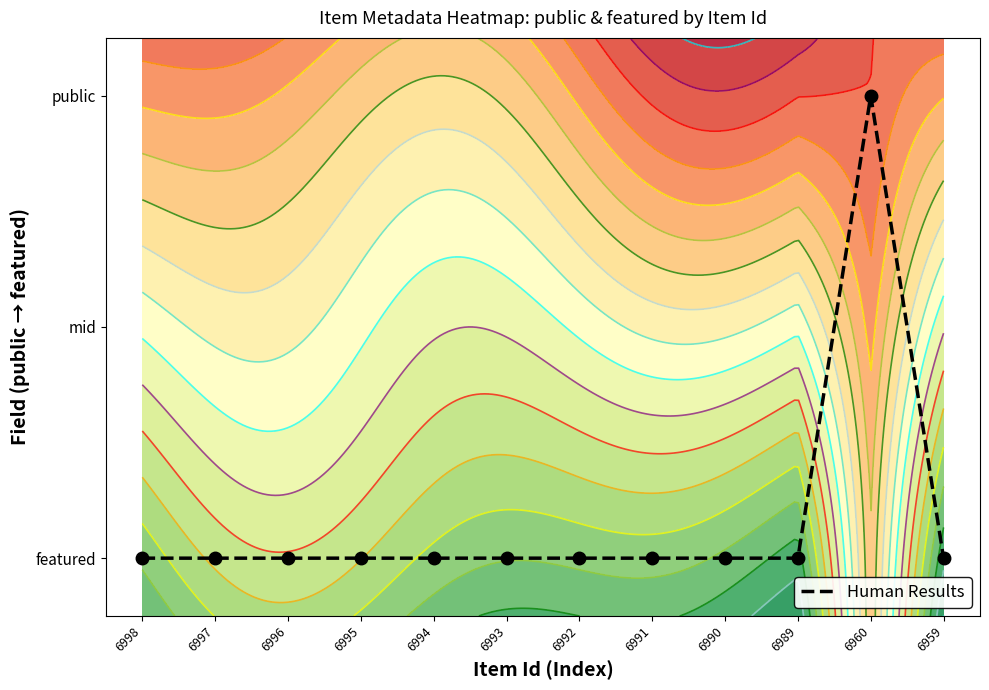

List the labels in order of value, largest first.

6960, 6998, 6997, 6996, 6995, 6994, 6993, 6992, 6991, 6990, 6989, 6959